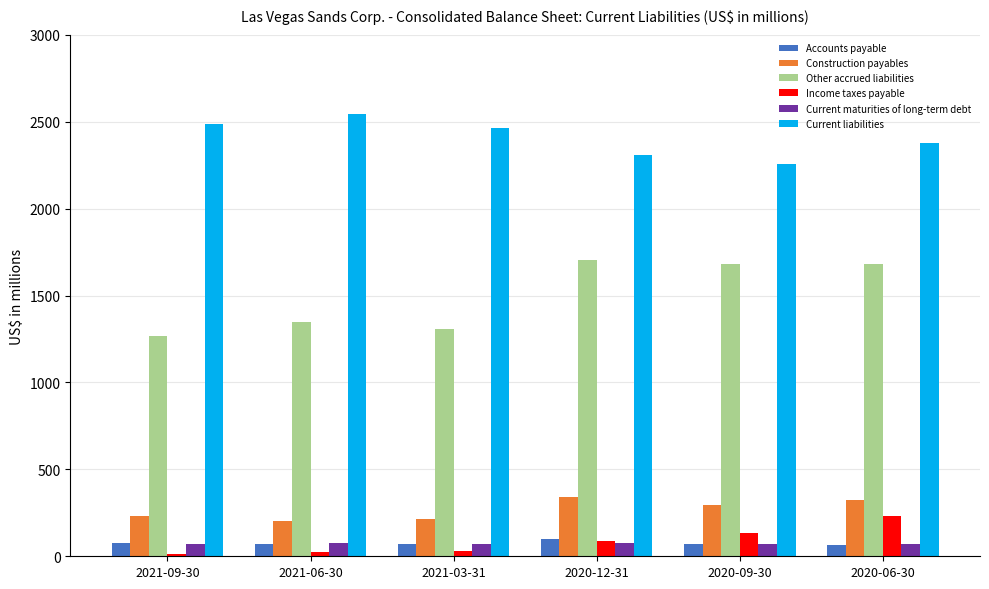

What is the difference between the second highest and minimum values in the Current maturities of long-term debt series?

4